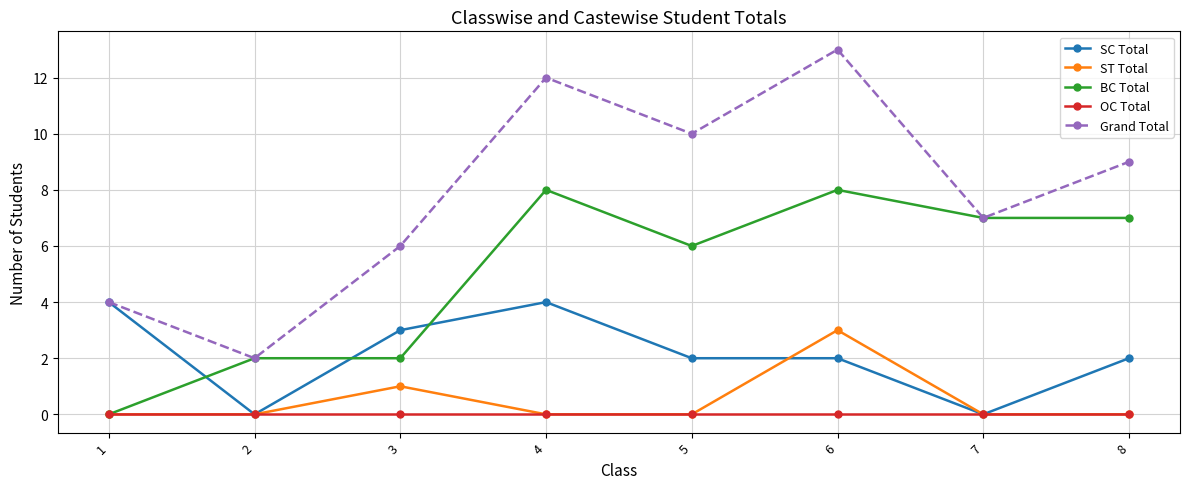

Which series has the largest range (max minus min)?

Grand Total